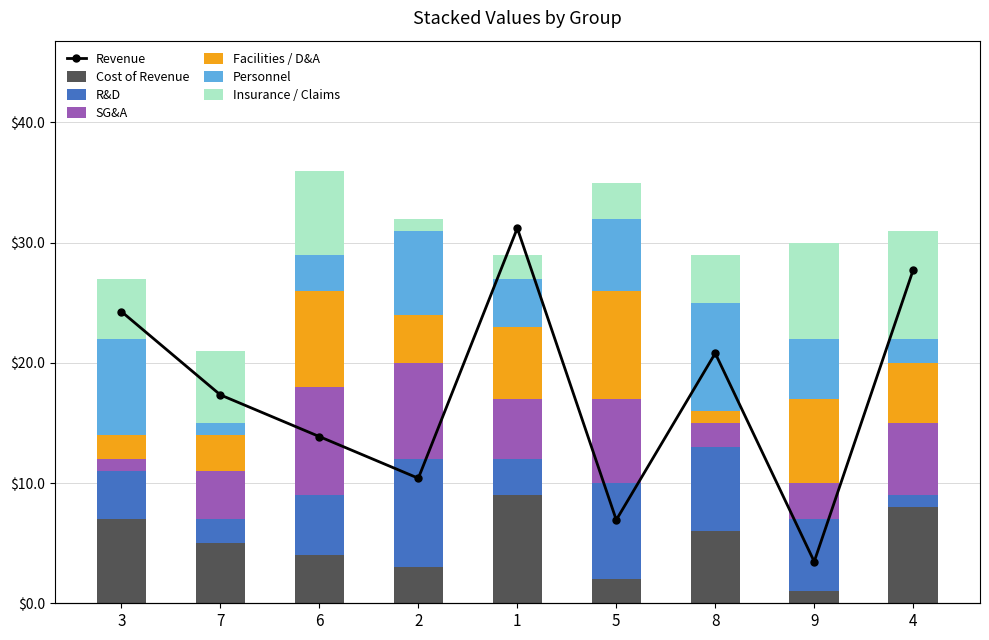

Which series has the widest spread of values?

col_9